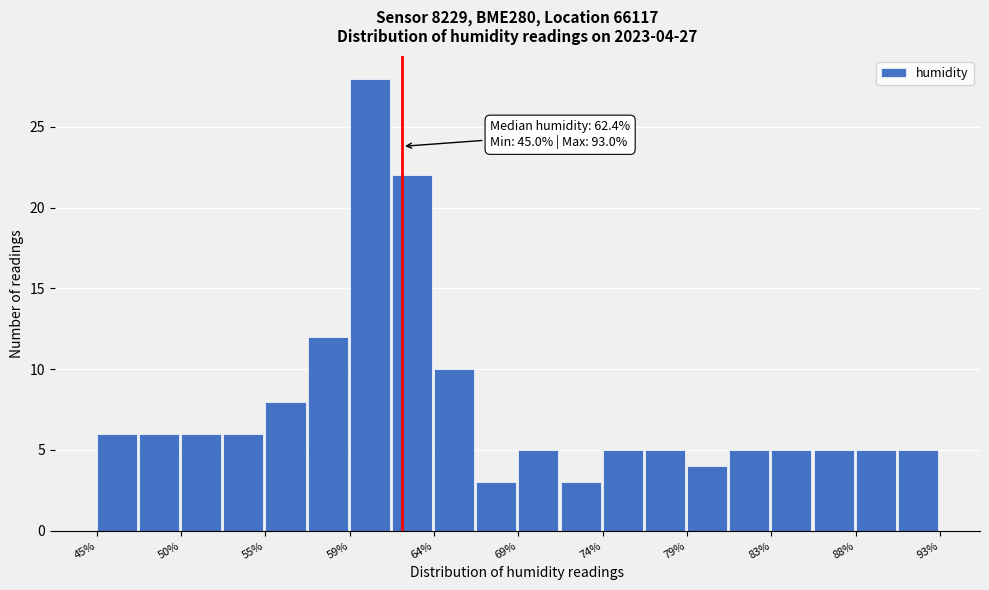

Which range on the x-axis has the tallest bar?

59.4 to 61.8